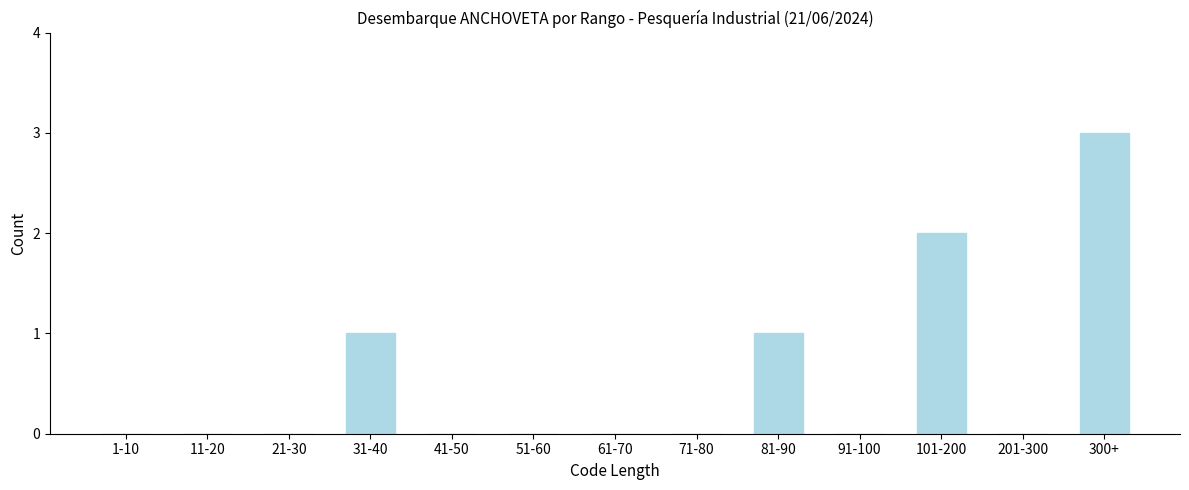

Reading left to right, extract all data points from this chart.

1-10=0	11-20=0	21-30=0	31-40=1	41-50=0	51-60=0	61-70=0	71-80=0	81-90=1	91-100=0	101-200=2	201-300=0	300+=3